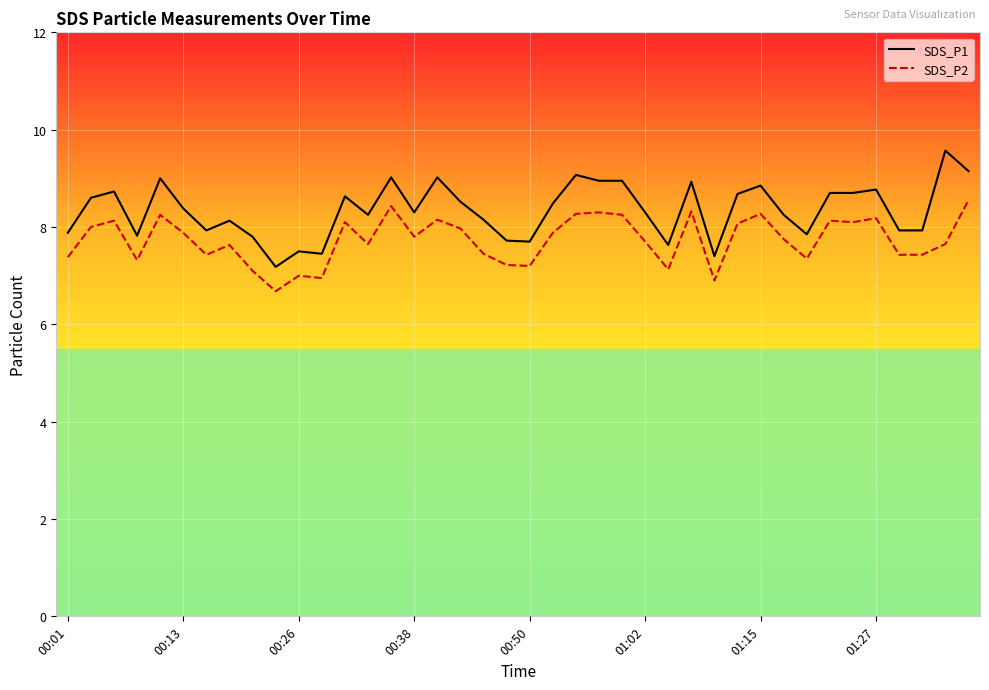

Which series has the largest total across all categories?

SDS_P1